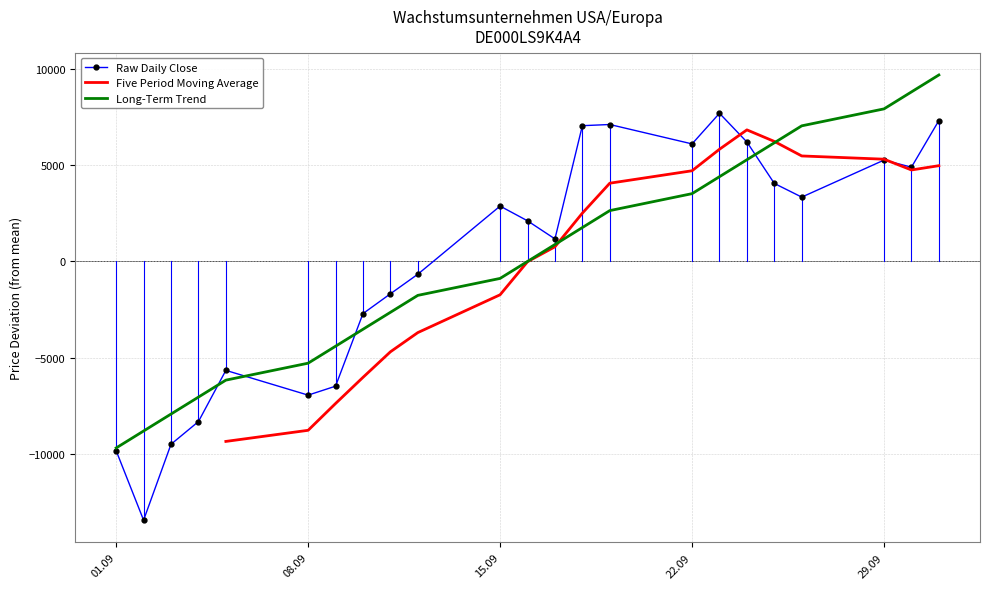

The value of Long-Term Trend at 01.09 is -3900.3. True or false?

False